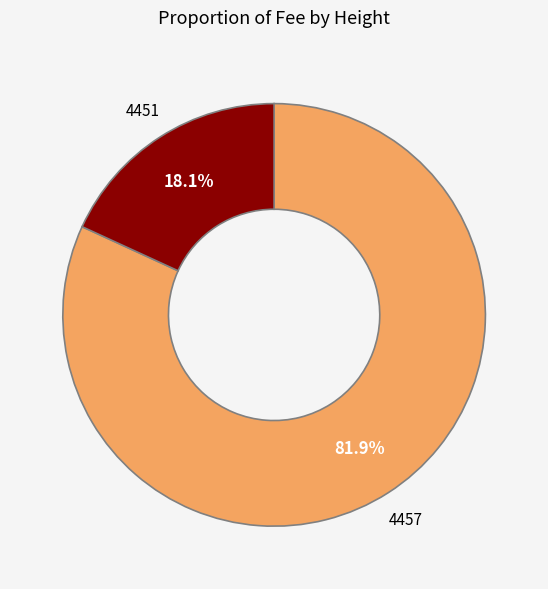

Approximately how many times larger is the value at 4457 compared to 4451?

4.5